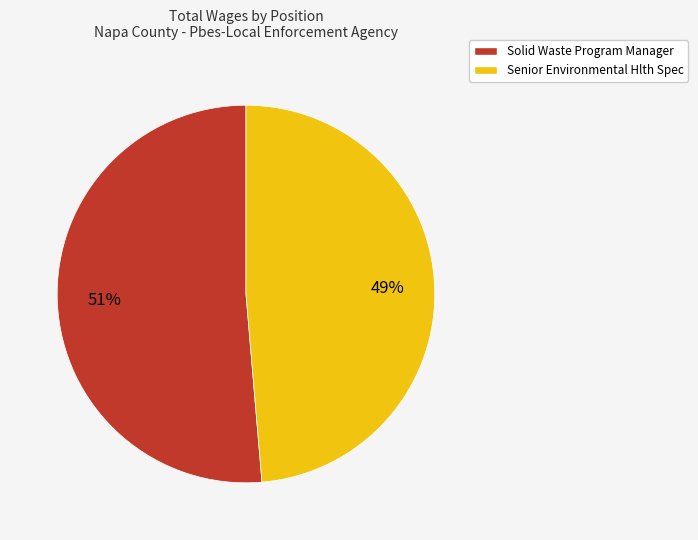

To the nearest percent, what is the combined percentage of Senior Environmental Hlth Spec and Solid Waste Program Manager?

100%